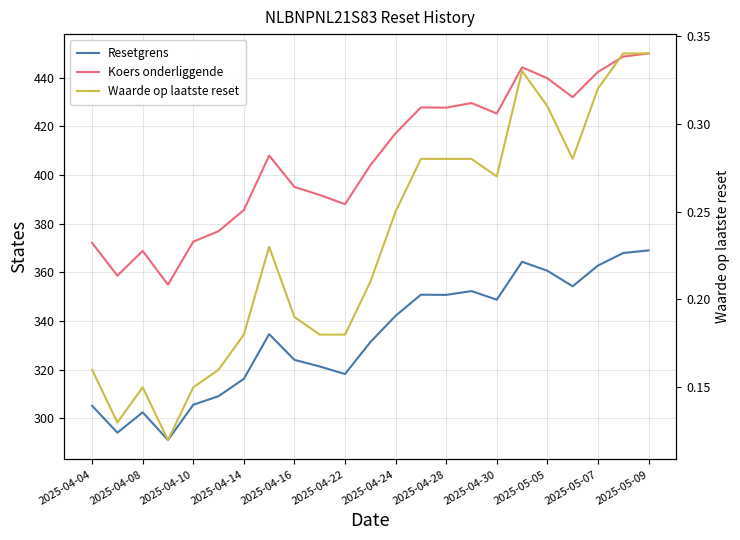

At which category is the sum across all series the highest?

2025-05-09